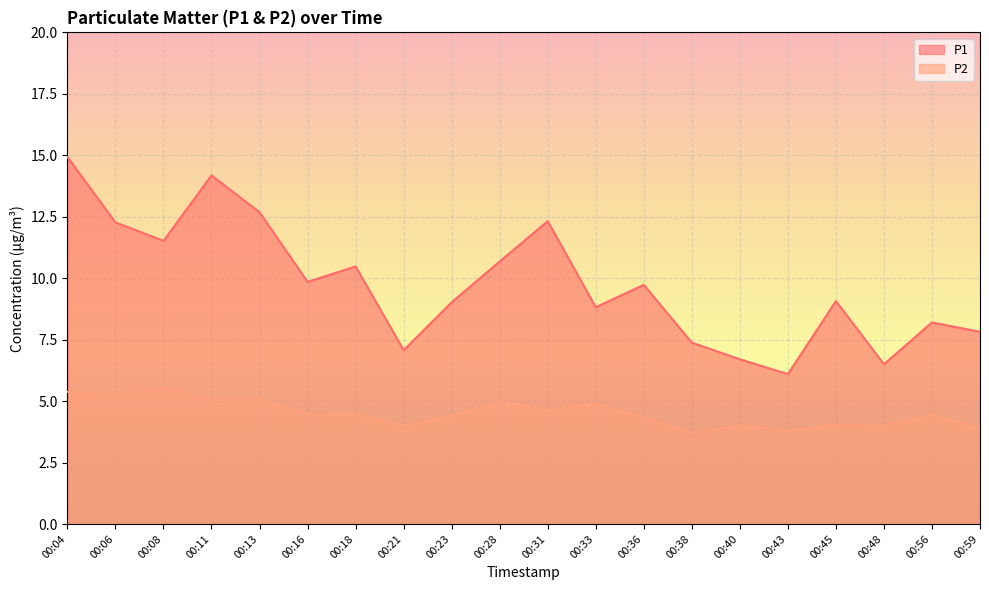

How many interior local valleys does the P1 series have?

6